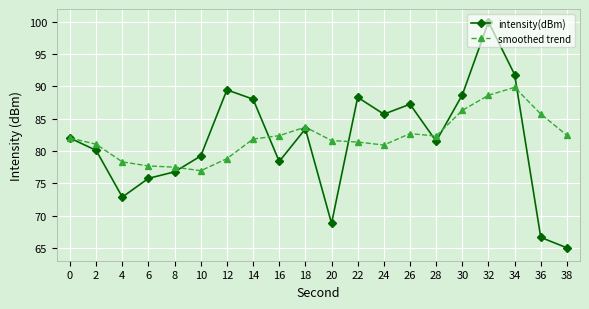

What is the value of the intensity(dBm) point at the 16th from the left?

88.7